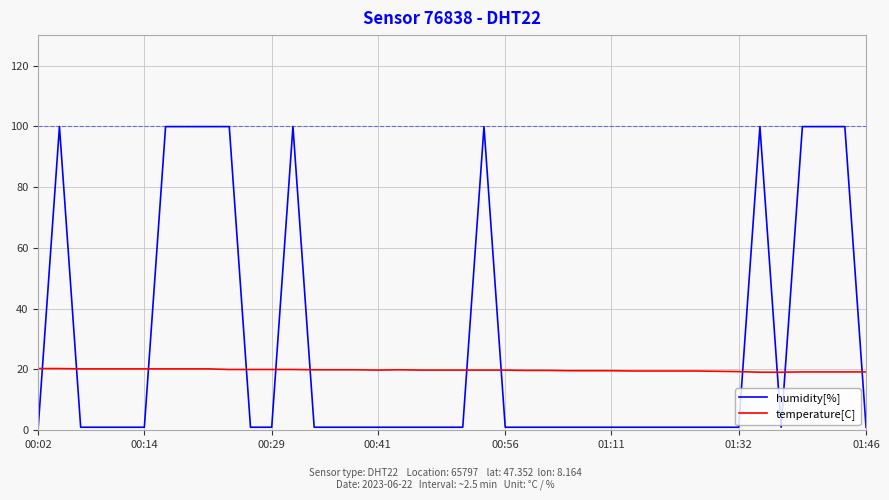

What is the highest value of the humidity[%] series?

99.9